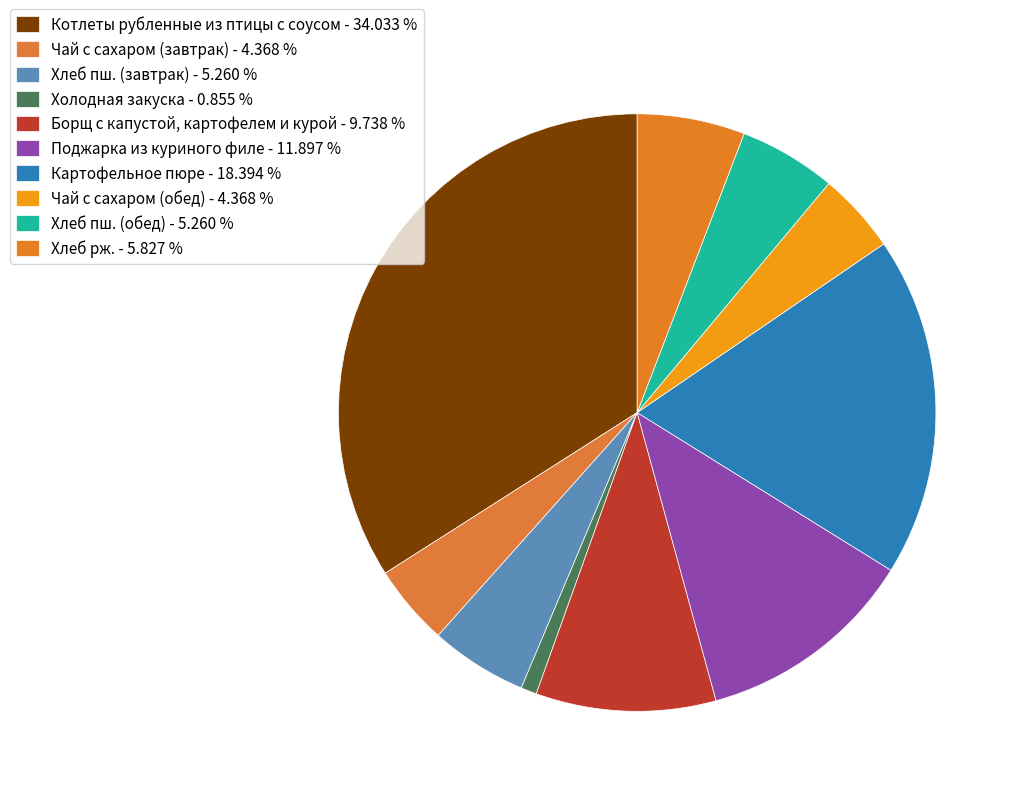

How many segments does this pie chart have?

10